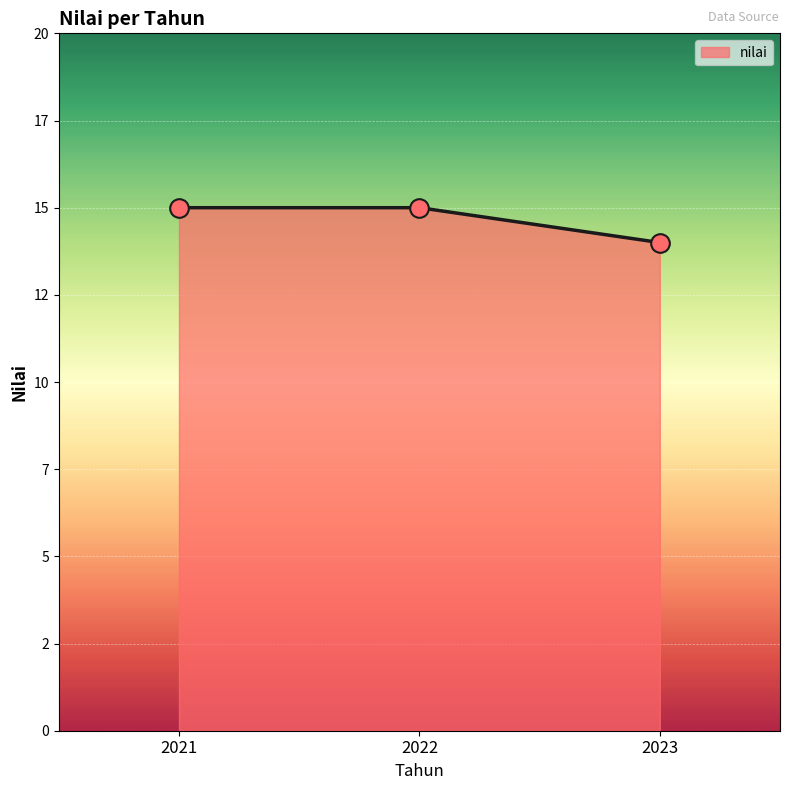

What is the ratio of the value at 2021 to the value at 2023?

1.1